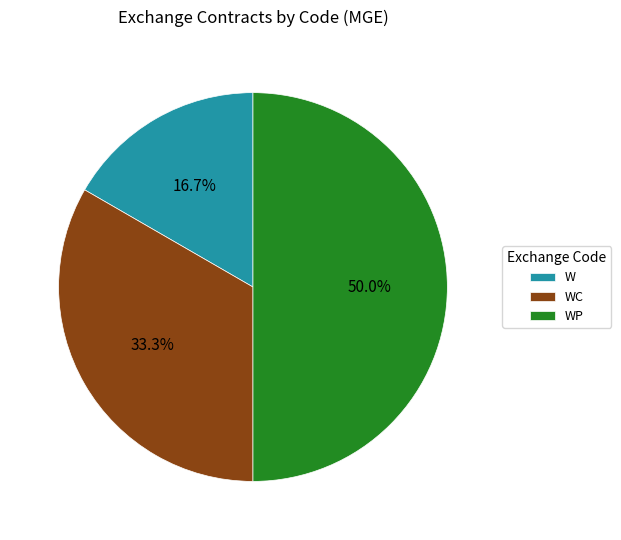

Is it true that W is 6% of the pie?

False